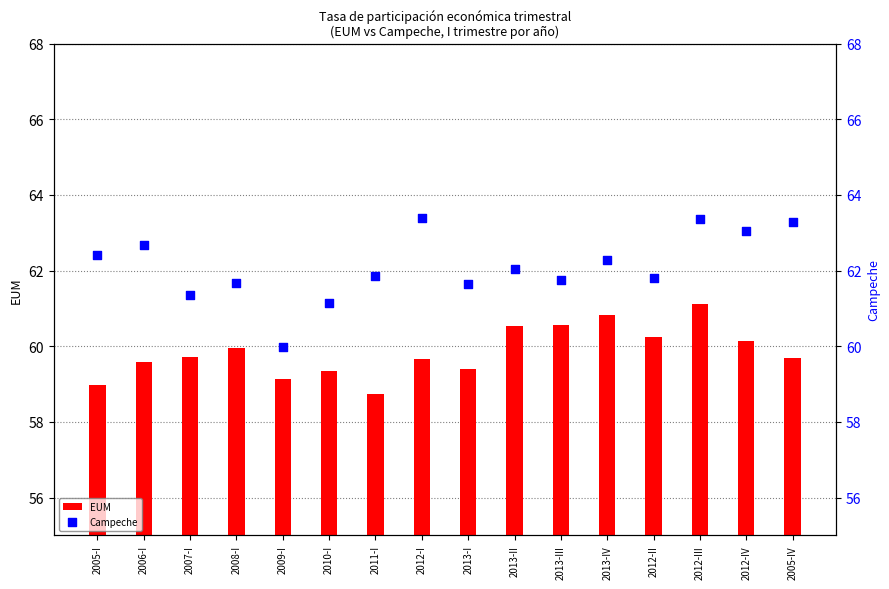

Which series has the largest total across all categories?

Campeche